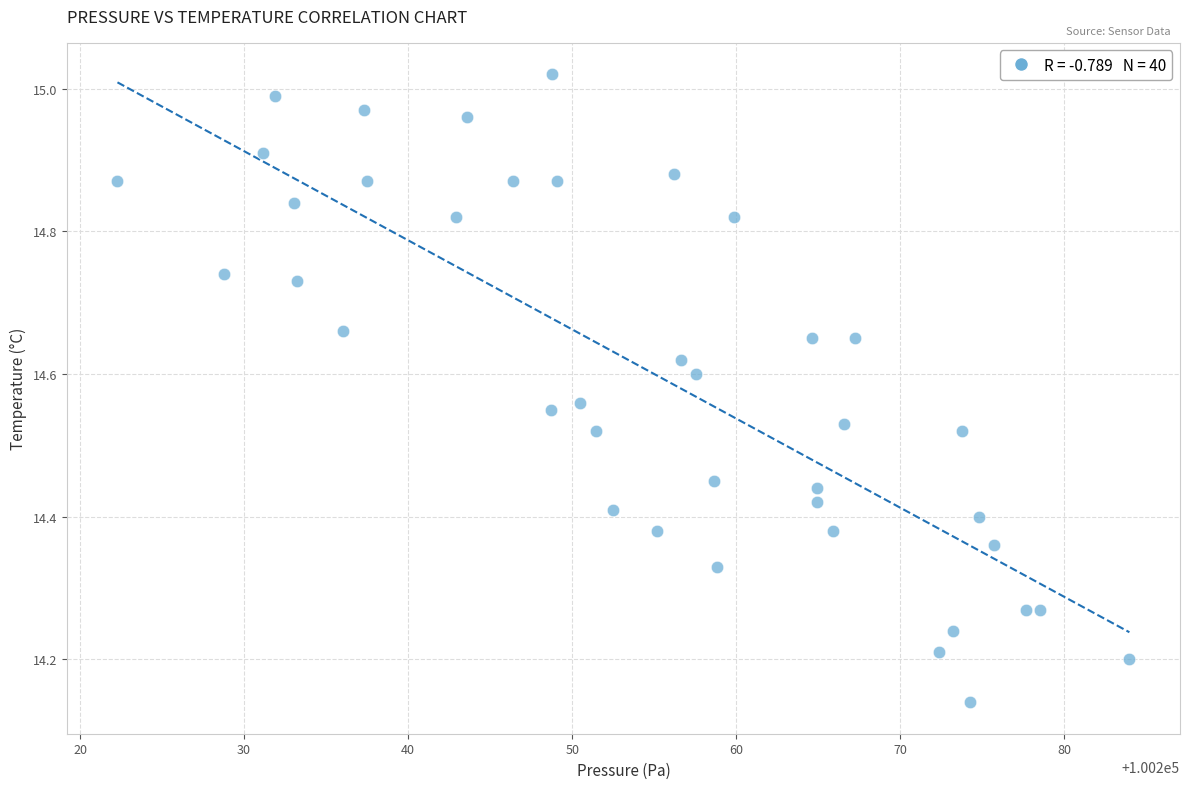

What is the range of Y values (max minus min)?

0.9